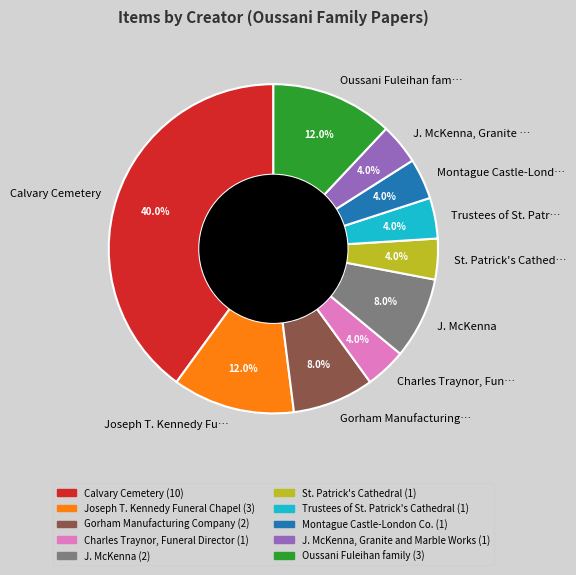

Approximately how many times larger is the value at Calvary Cemetery compared to Charles Traynor, Fun…?

10.0